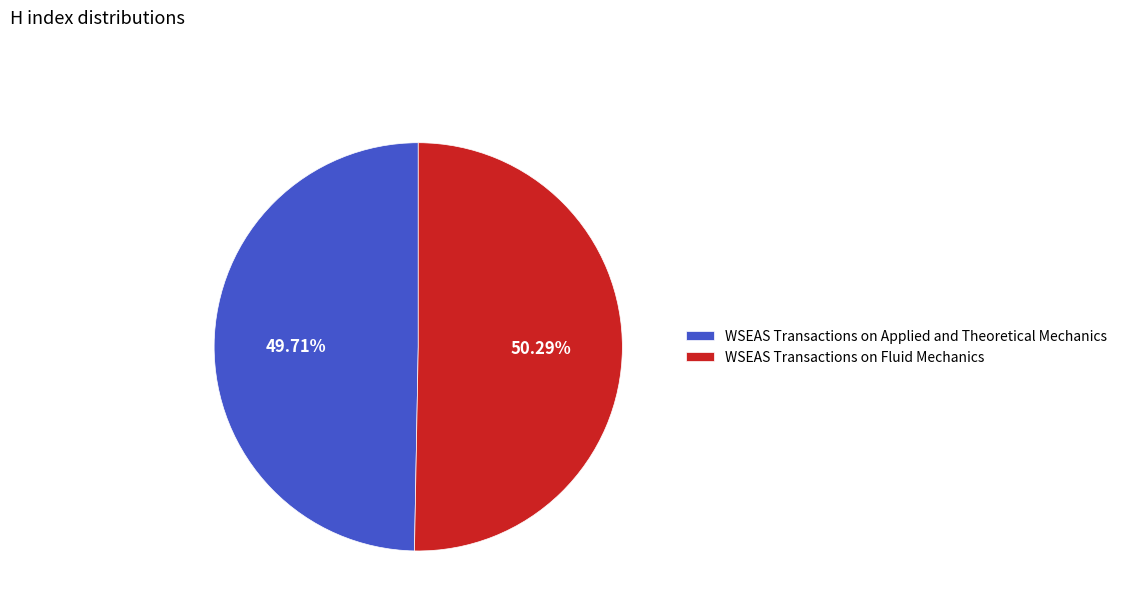

Which slice is the largest?

WSEAS Transactions on Fluid Mechanics